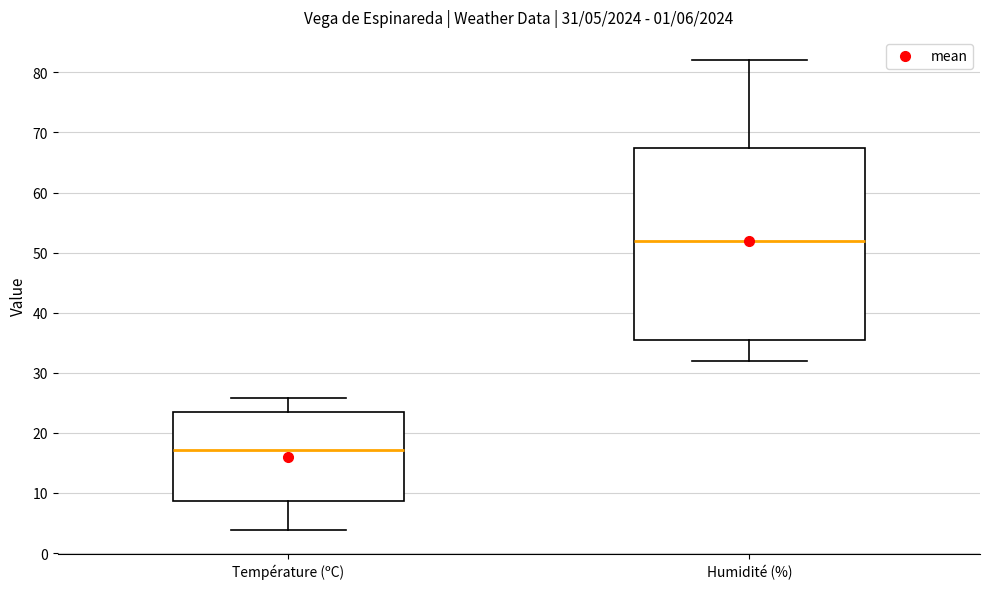

Comparing the boxes themselves (not the whiskers), which one is the tallest?

Humidité (%)